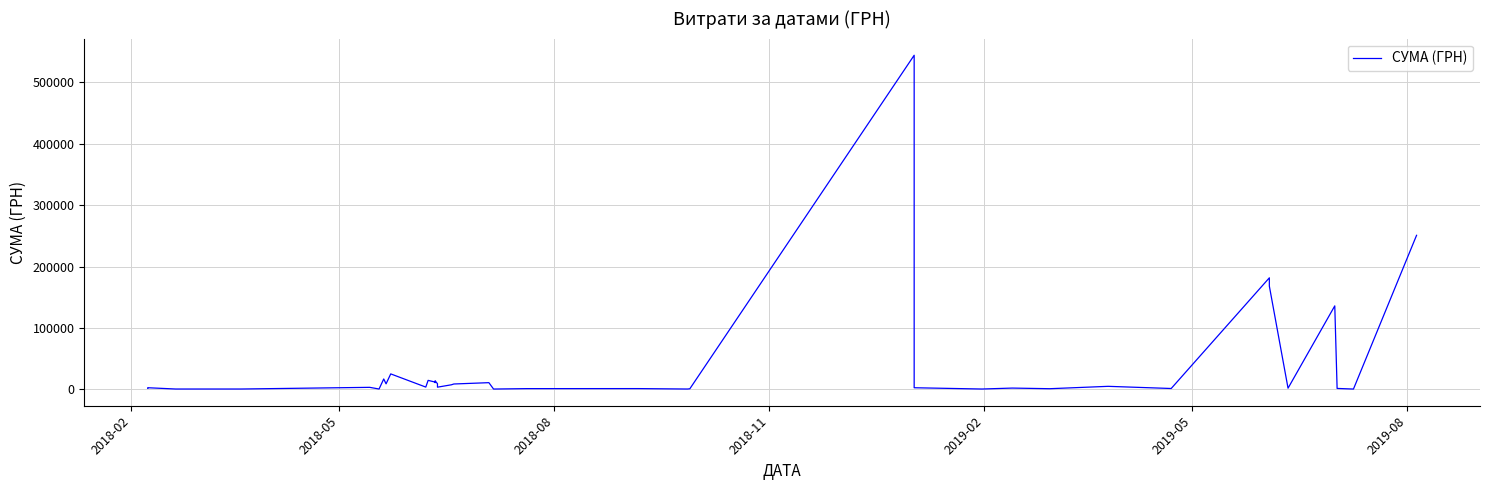

How many values are below 3669?

20